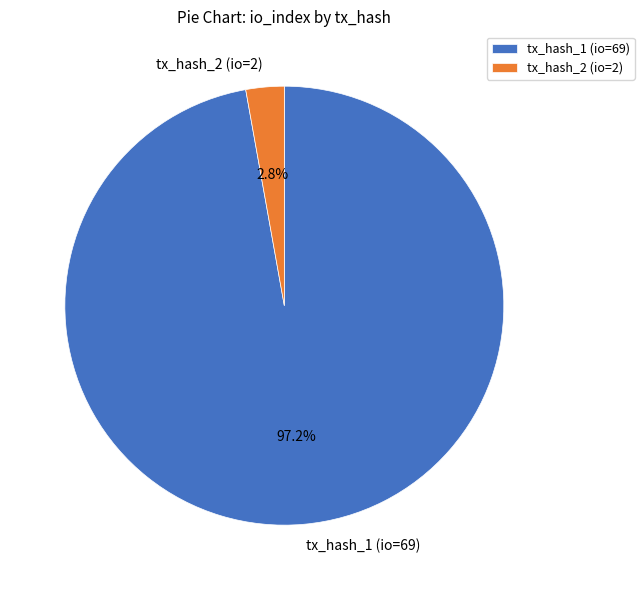

Count the number of slices in the pie.

2